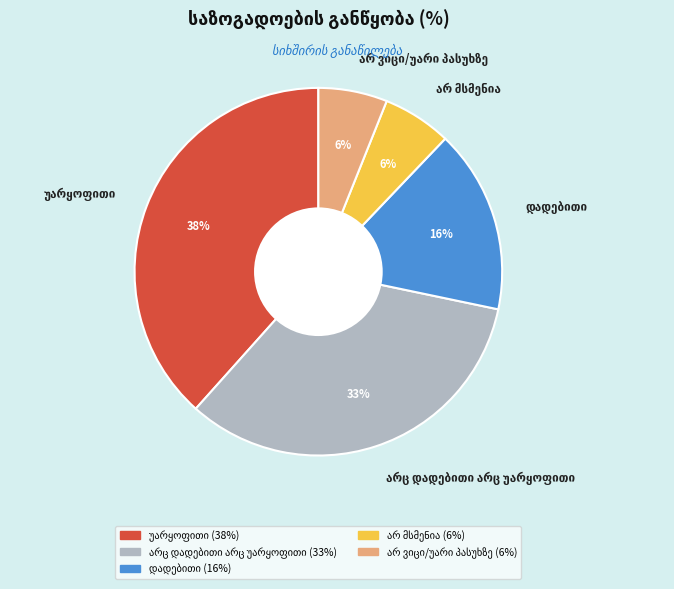

To the nearest percent, what is the difference between the largest and smallest slice percentages?

32%